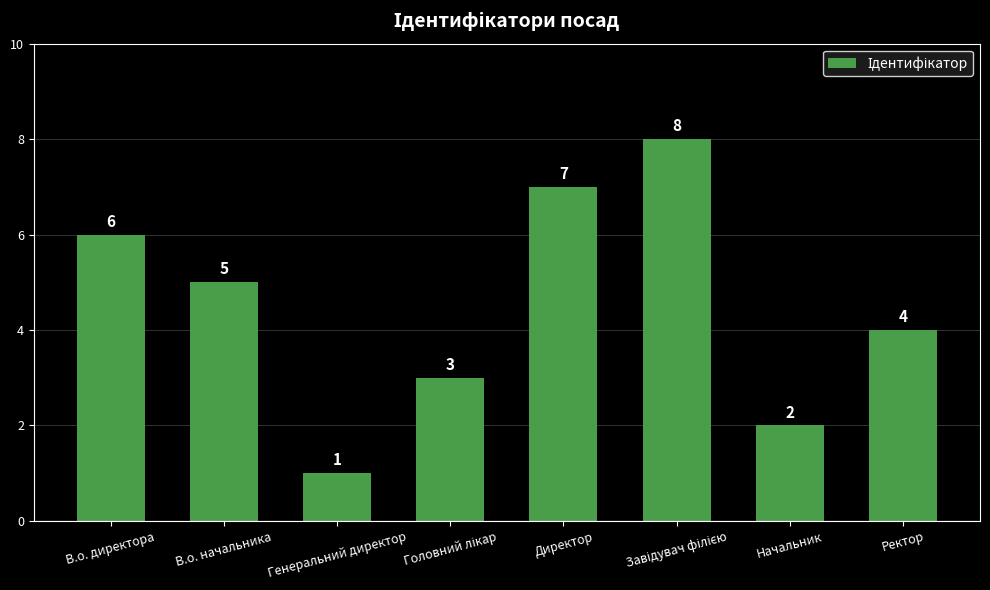

What is the difference between the second highest and second lowest values?

5